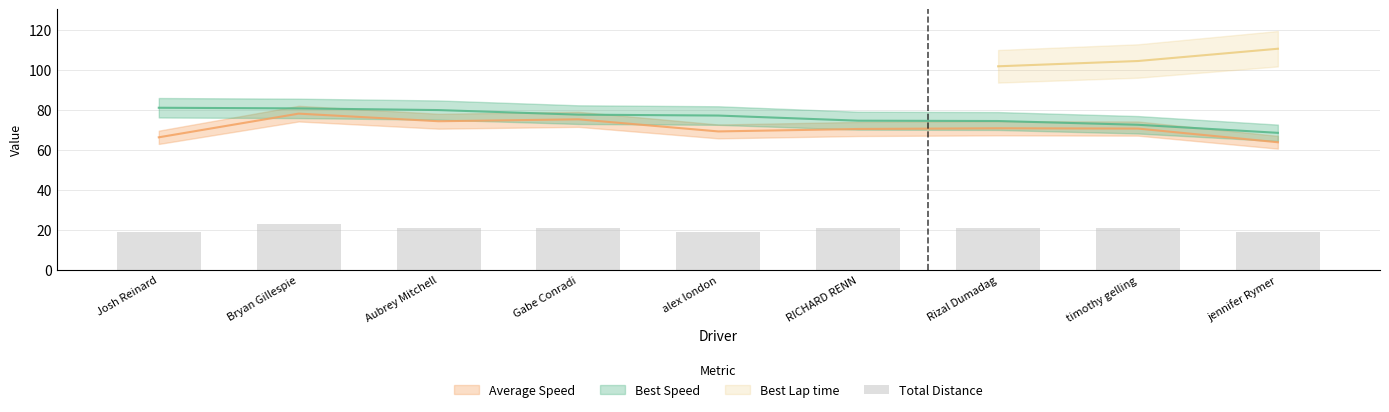

What is the label of the 6th bar from the left?

RICHARD RENN